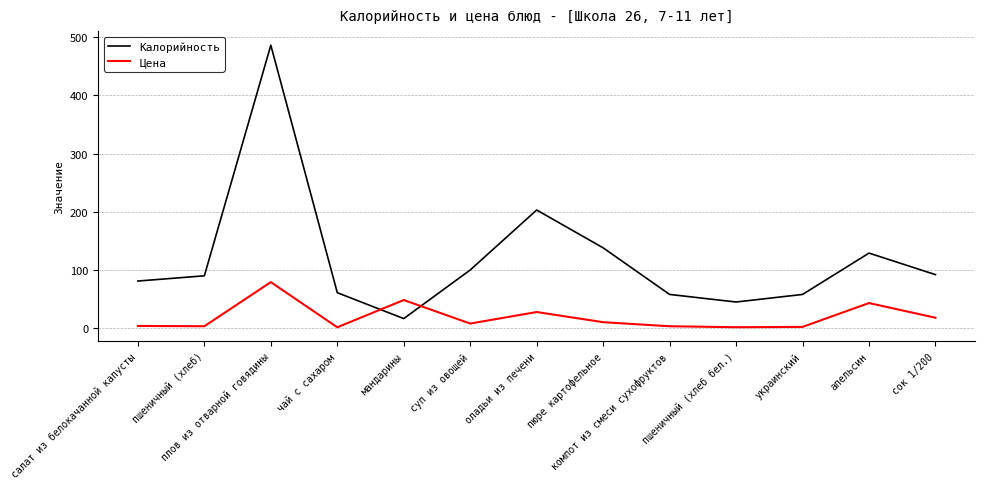

What position from the right is плов из отварной говядины?

11